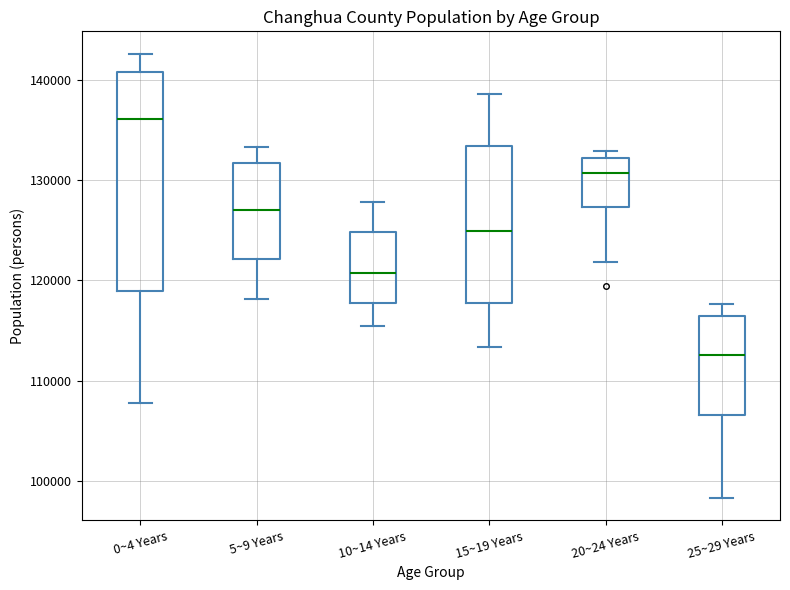

Where is the lower edge of the box for 0~4 Years on the y-axis? The values are not printed on the chart, so give them approximately, as read against the axis.

119000